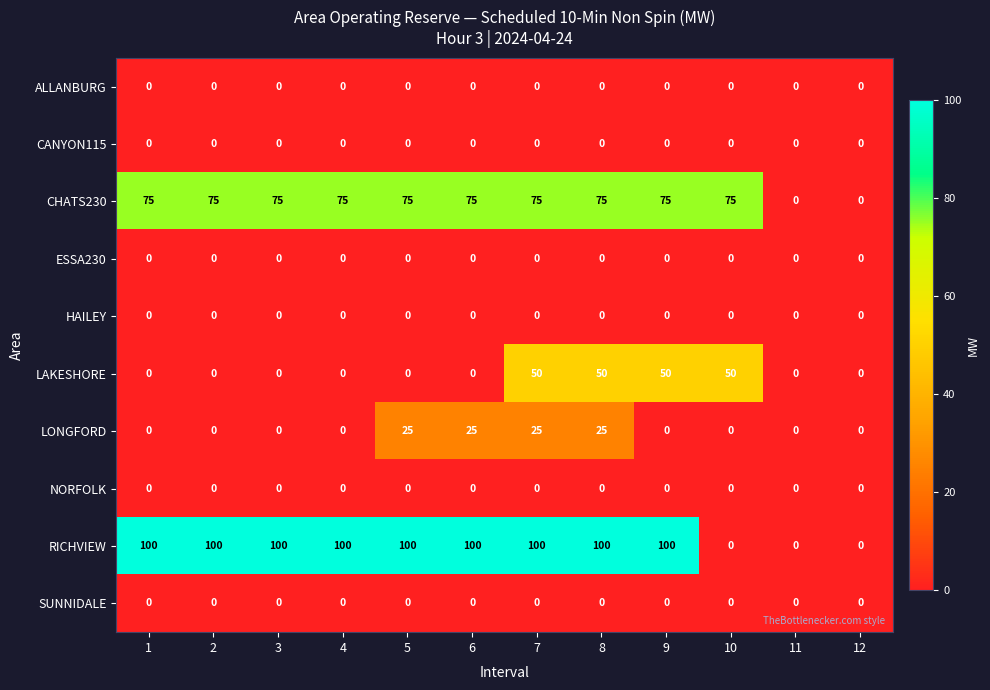

What is the difference between the second highest and second lowest values in the LAKESHORE series?

50